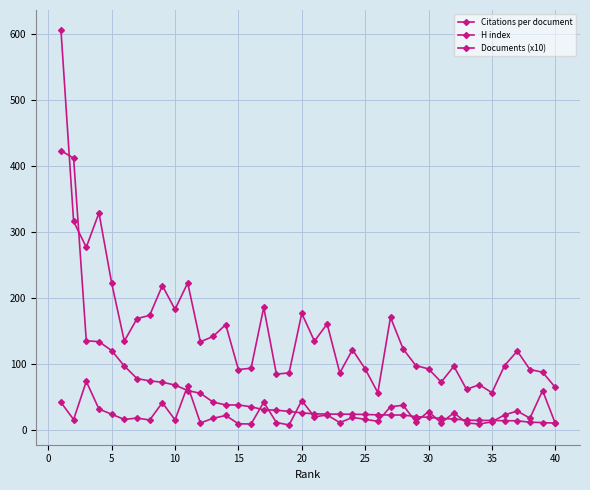

Reading right to left, what are all the values shown in this chart?

Citations per document: 10.7	60.2	18.4	29.2	23.4	12.9	9.6	11.3	26.5	11.3	28.4	12.7	38.0	35.8	13.7	16.7	19.5	11.7	23.3	20.4	45.1	8.2	11.9	42.5	9.6	9.9	22.5	18.2	11.2	67.6	15.8	41.8	15.7	18.6	16.5	24.4	32.2	74.0	16.4	42.4
H index: 65.0	88.0	92.0	120.0	98.0	57.0	69.0	62.0	97.0	73.0	93.0	98.0	123.0	171.0	57.0	93.0	122.0	87.0	161.0	135.0	177.0	87.0	85.0	186.0	94.0	92.0	160.0	142.0	134.0	223.0	183.0	219.0	174.0	169.0	135.0	223.0	329.0	277.0	316.0	606.0
Documents (x10): 10.9	11.8	12.3	14.5	14.6	15.0	15.1	15.4	17.2	18.0	19.7	20.8	23.2	23.2	23.5	24.0	24.4	24.5	24.7	24.9	26.5	28.6	30.6	31.1	35.7	38.4	38.5	42.8	56.1	60.2	68.6	72.8	74.9	78.3	97.4	120.7	134.2	135.5	411.8	423.1